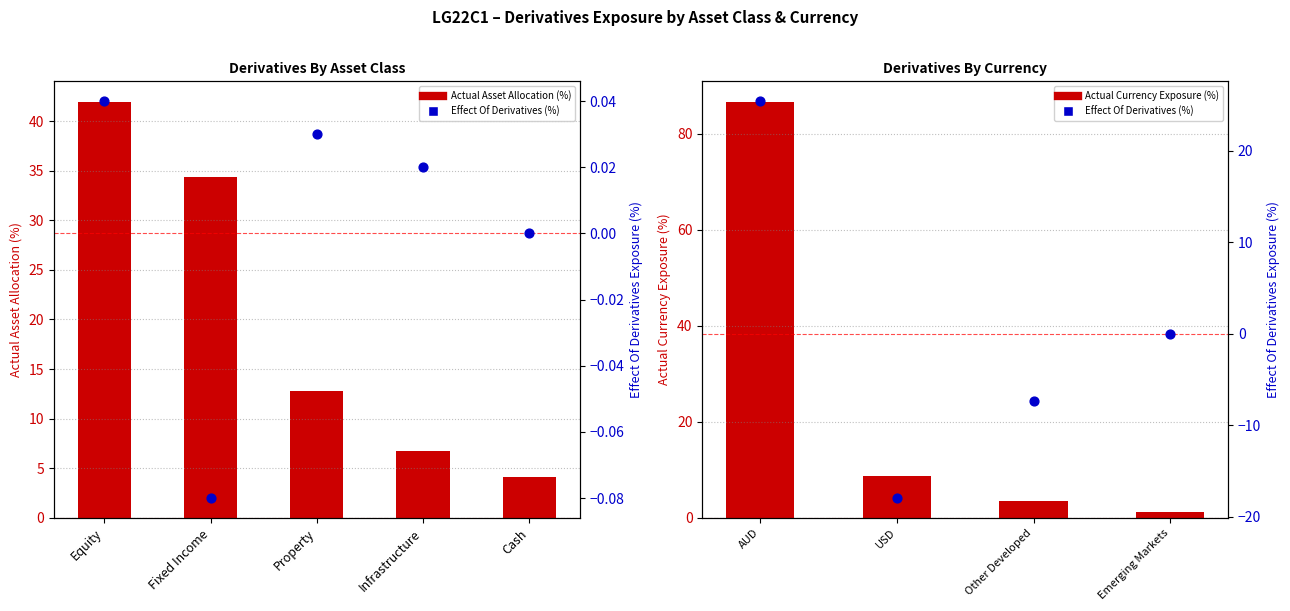

What is the total value across all series at Fixed Income?

34.3